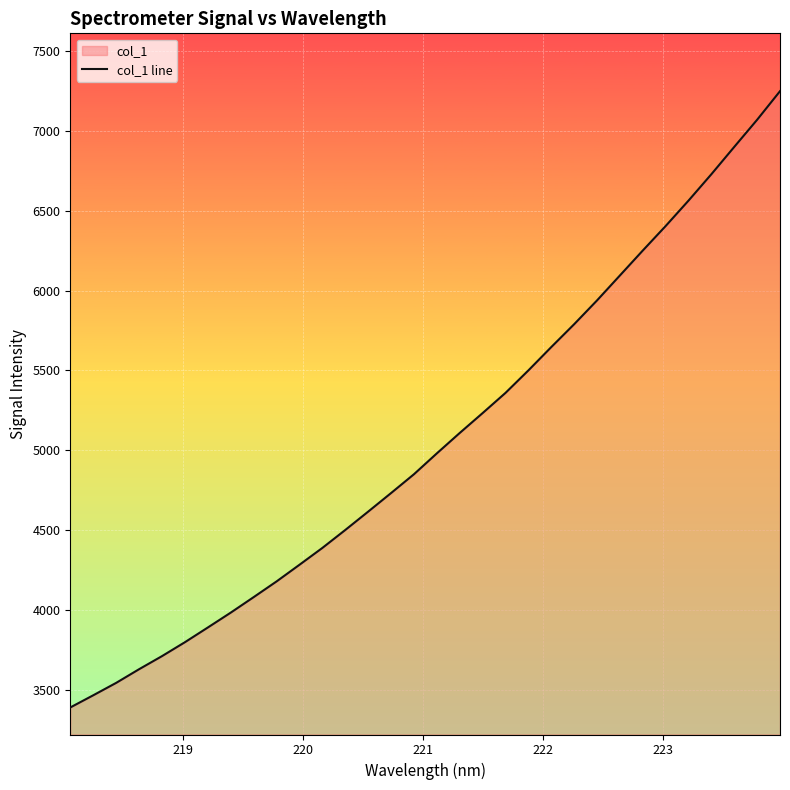

What is the minimum value shown in the chart?

3388.4